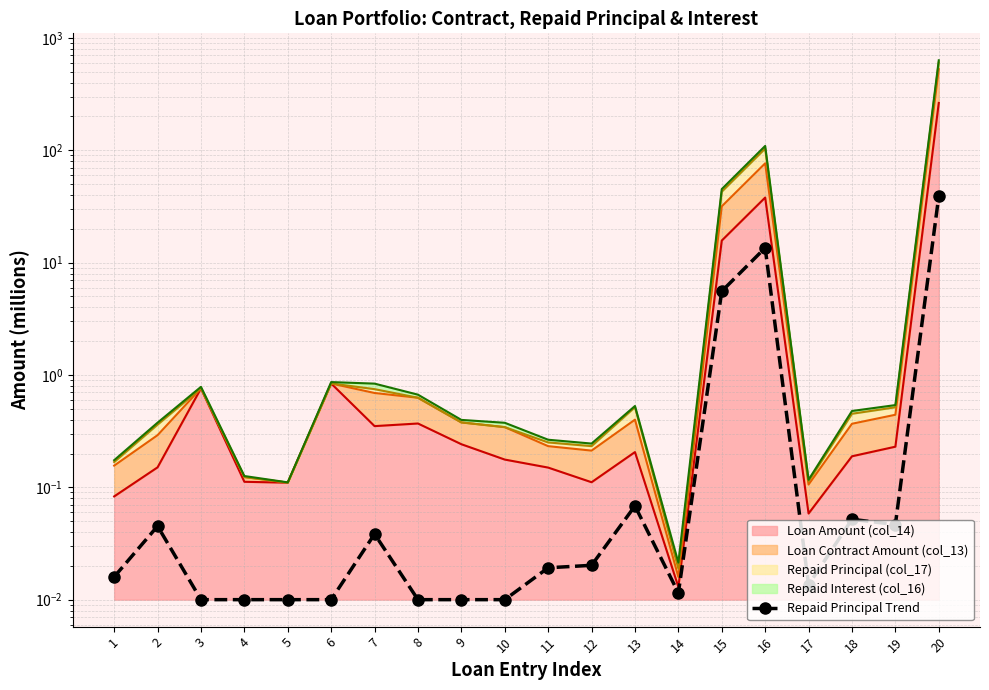

Reading left to right, what are all the values shown in this chart?

1=0.0	2=0.0	3=0.0	4=0.0	5=0.0	6=0.0	7=0.0	8=0.0	9=0.0	10=0.0	11=0.0	12=0.0	13=0.1	14=0.0	15=5.6	16=13.5	17=0.0	18=0.1	19=0.0	20=39.0